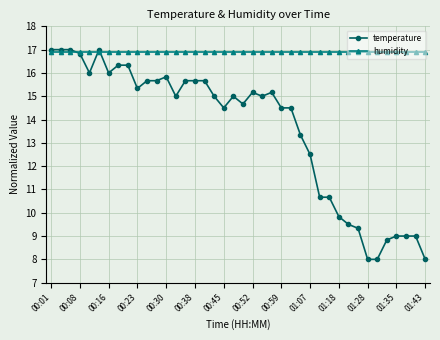

What is the lowest value of the humidity series?

16.9